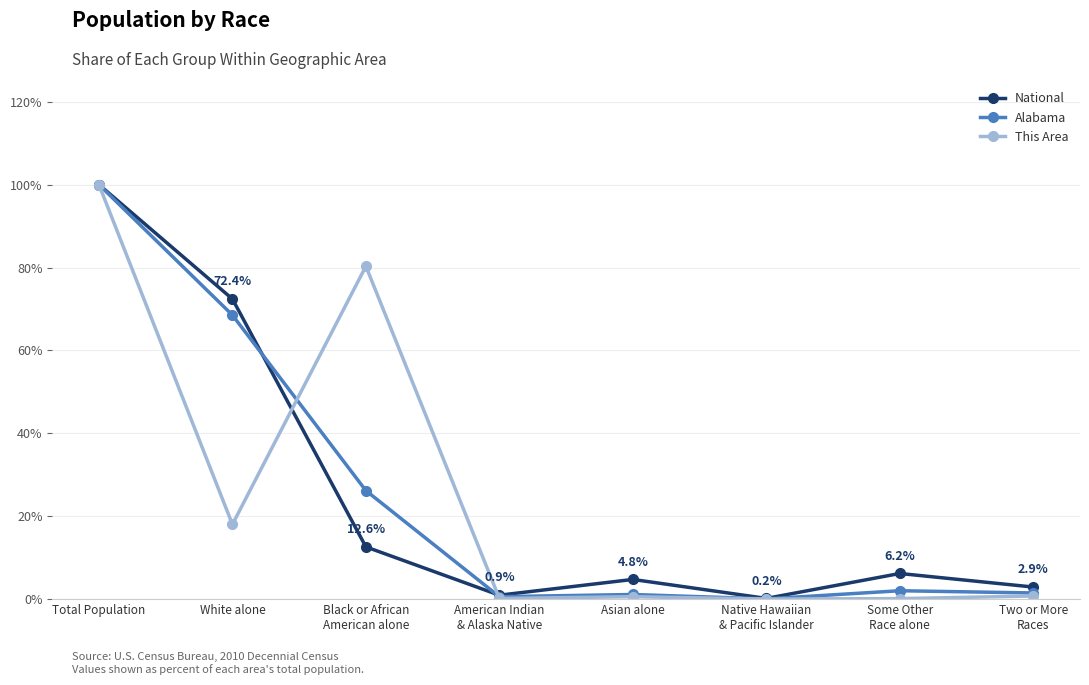

Which series has the widest spread of values?

This Area